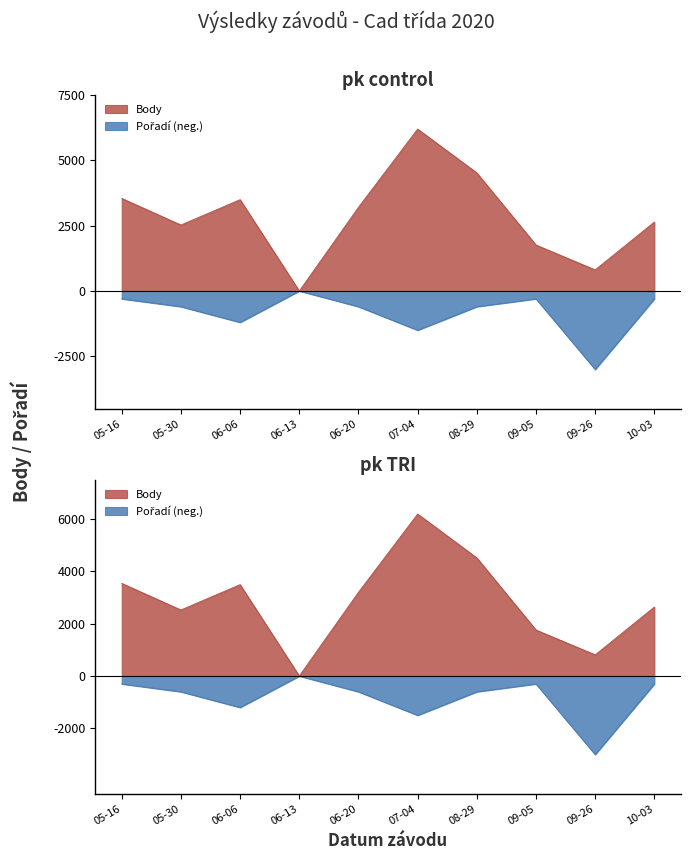

True or false: Body and Pořadí cross at least once.

False